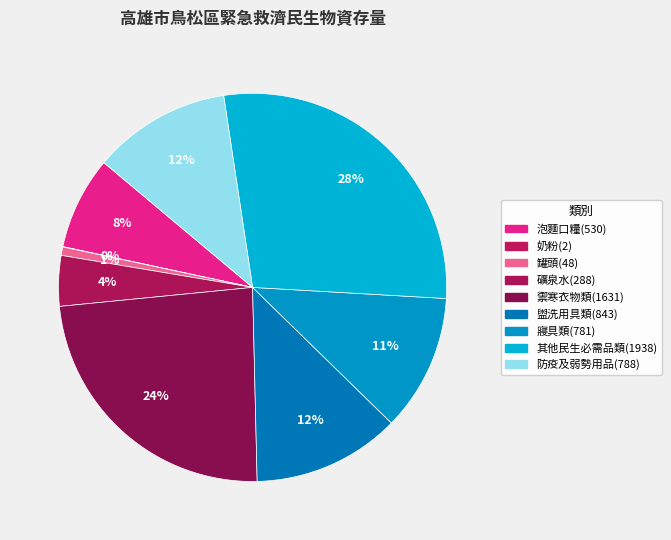

What is the change in value from 盥洗用具類(843) to 防疫及弱勢用品(788)?

-55